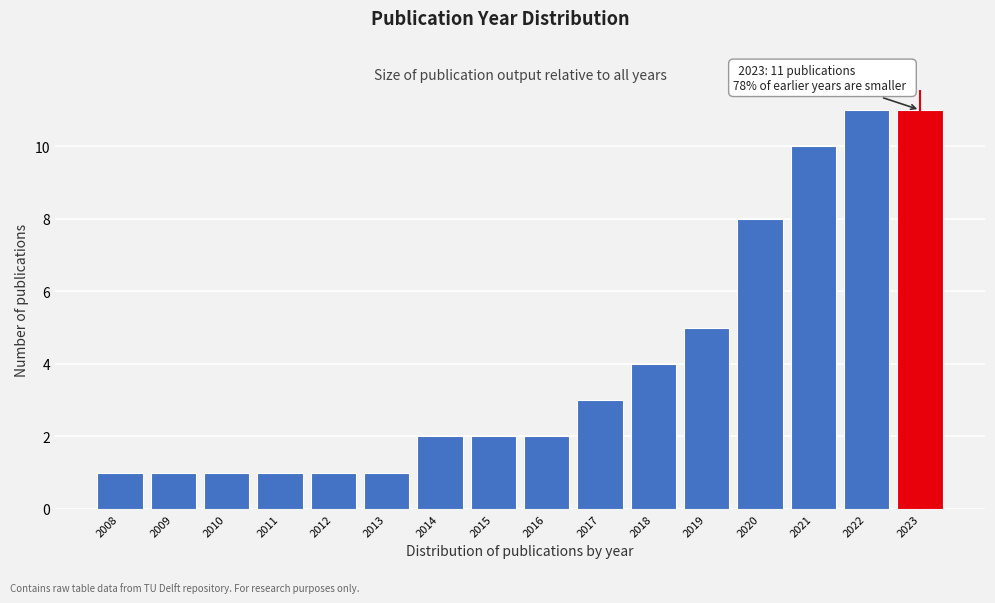

Reading right to left, extract all data points from this chart.

2023=11	2022=11	2021=10	2020=8	2019=5	2018=4	2017=3	2016=2	2015=2	2014=2	2013=1	2012=1	2011=1	2010=1	2009=1	2008=1